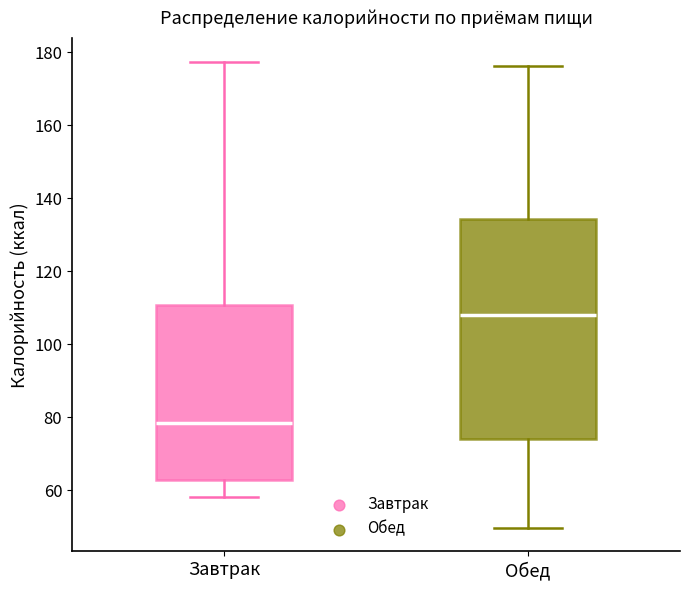

Which box's median line is the lowest?

Завтрак